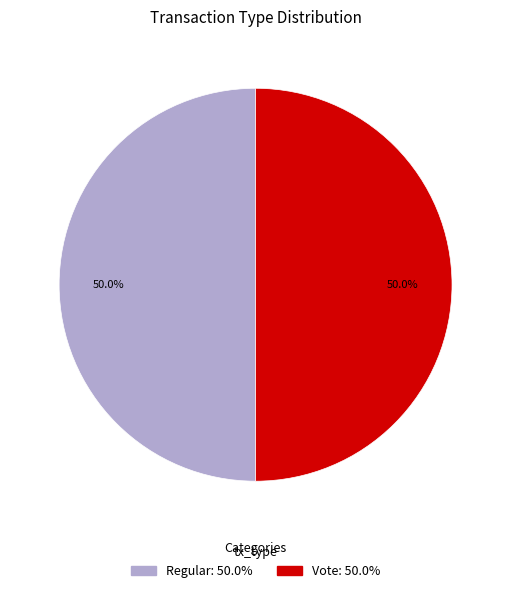

To the nearest percent, what is the average slice percentage?

50%